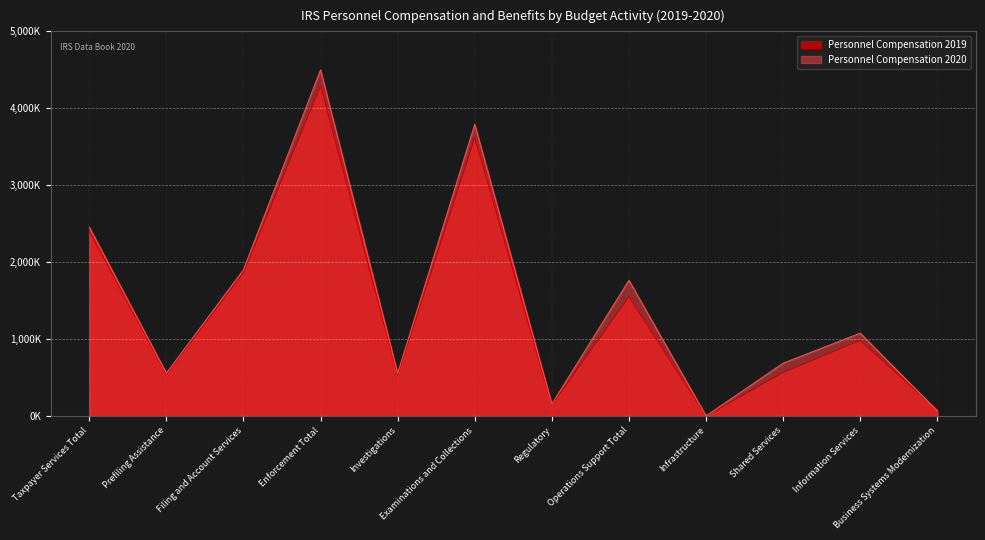

Between Investigations and Business Systems Modernization, which series saw the biggest shift?

Personnel Compensation 2020